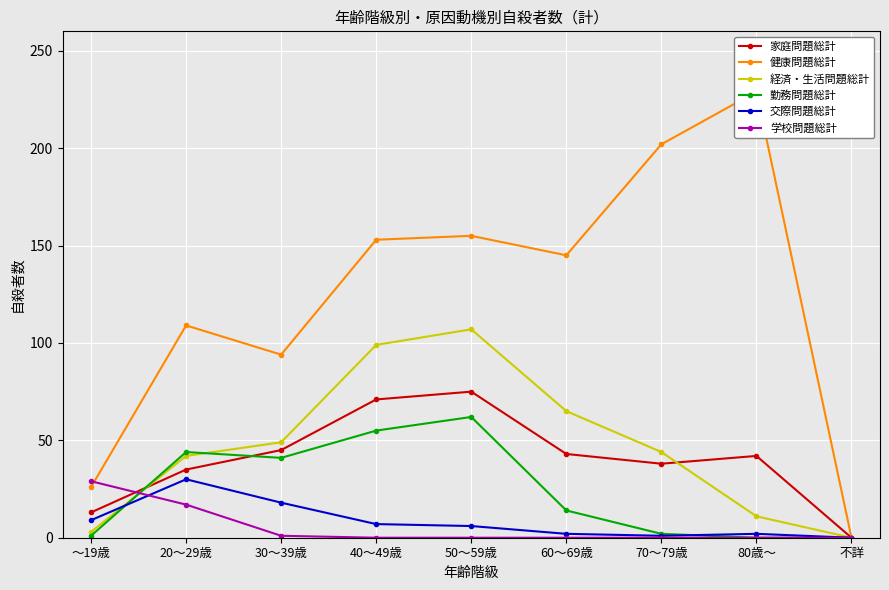

Which has a higher value, 30～39歳 or 80歳～?

30～39歳